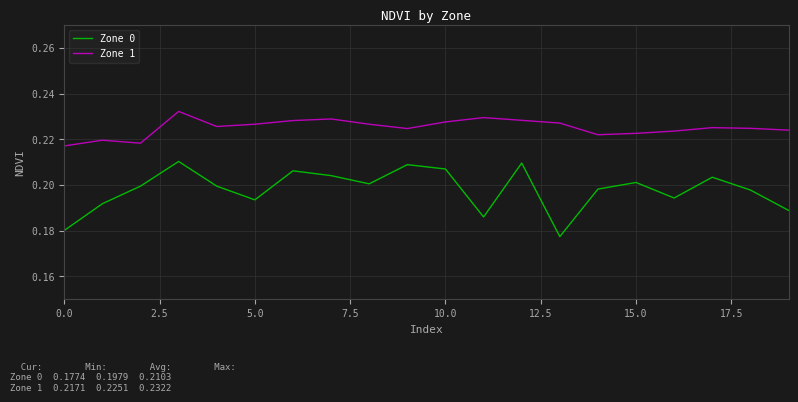

What is the sum of all Zone 0 values?

4.0